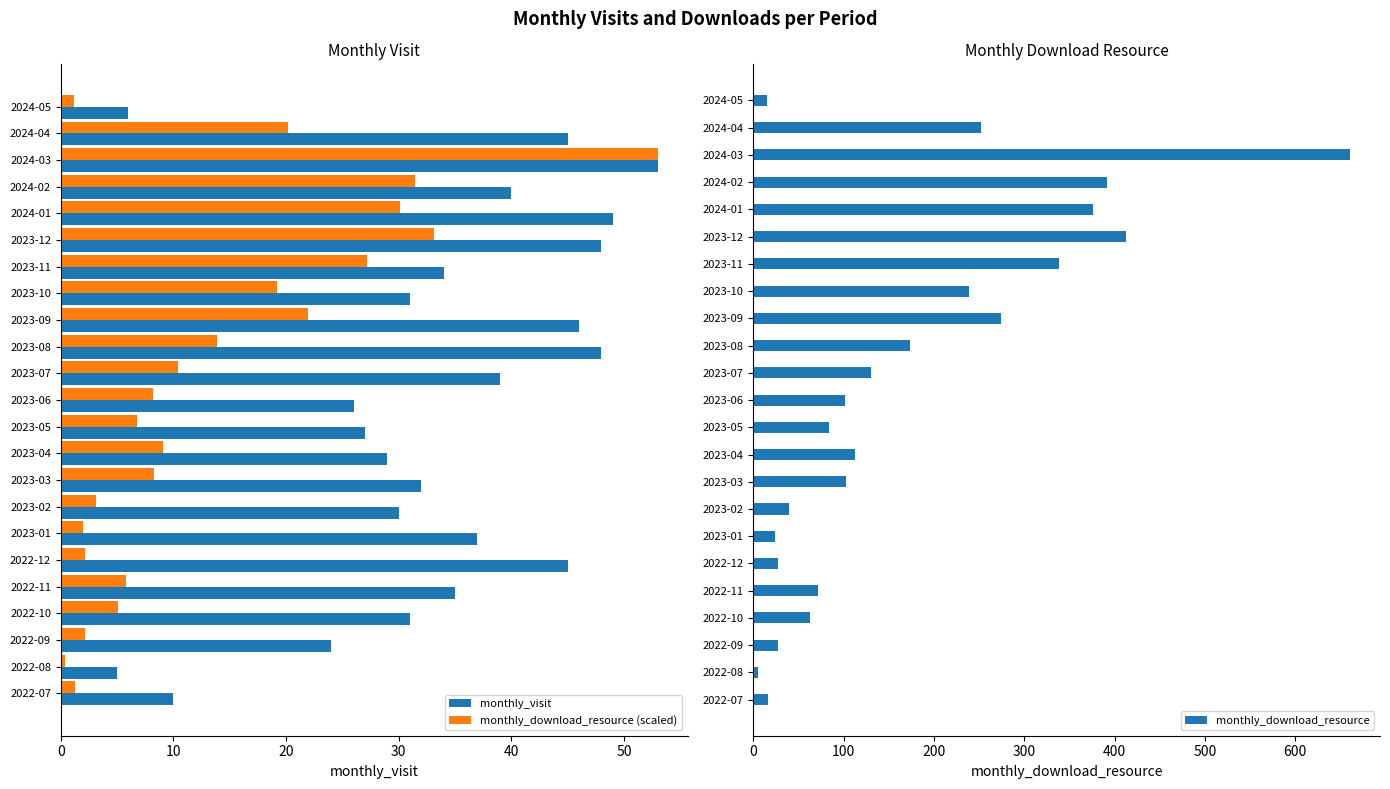

Is it true that monthly_visit equals 6.7 at 2022-08?

False